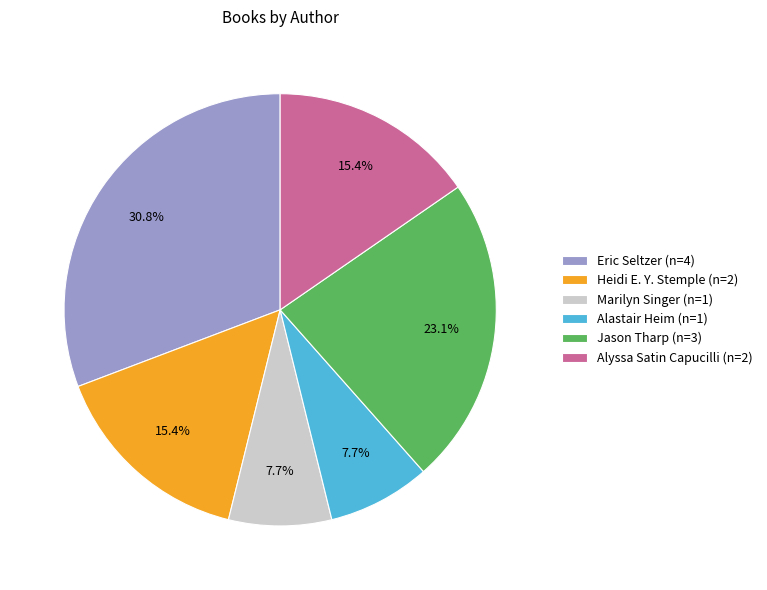

To the nearest percent, what percentage of the pie is Eric Seltzer?

31%